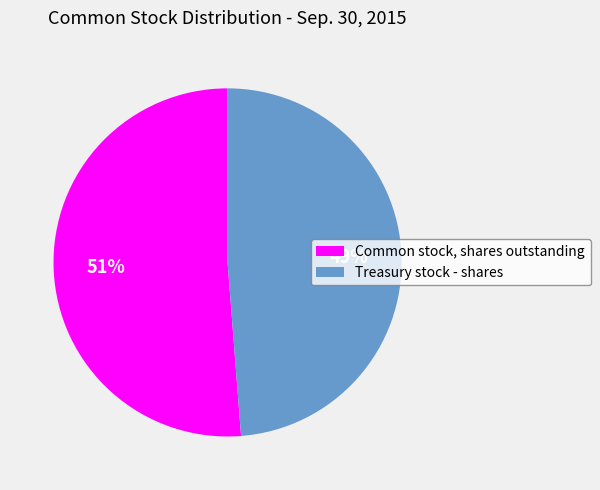

What percentage is the Common stock, shares outstanding slice, to the nearest percent?

51%